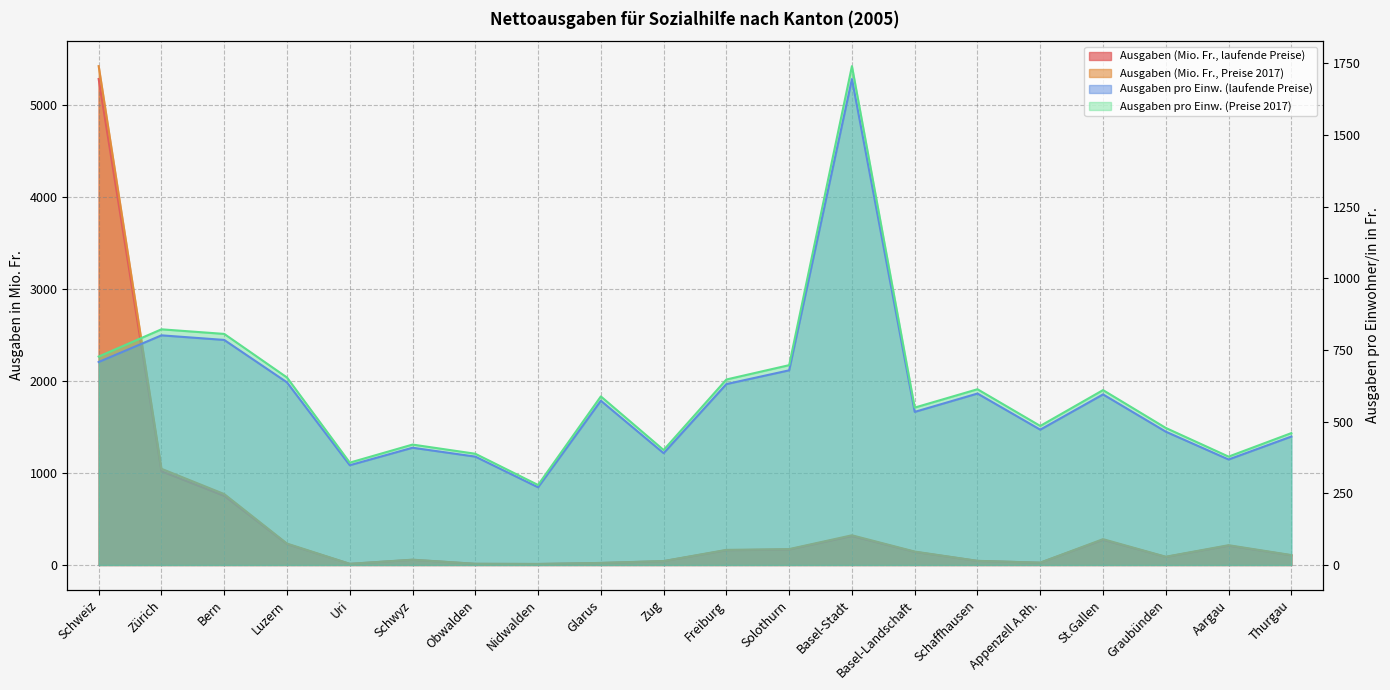

What is the difference between the maximum and second lowest values in the Ausgaben pro Einw. (Preise 2017) series?

1383.0